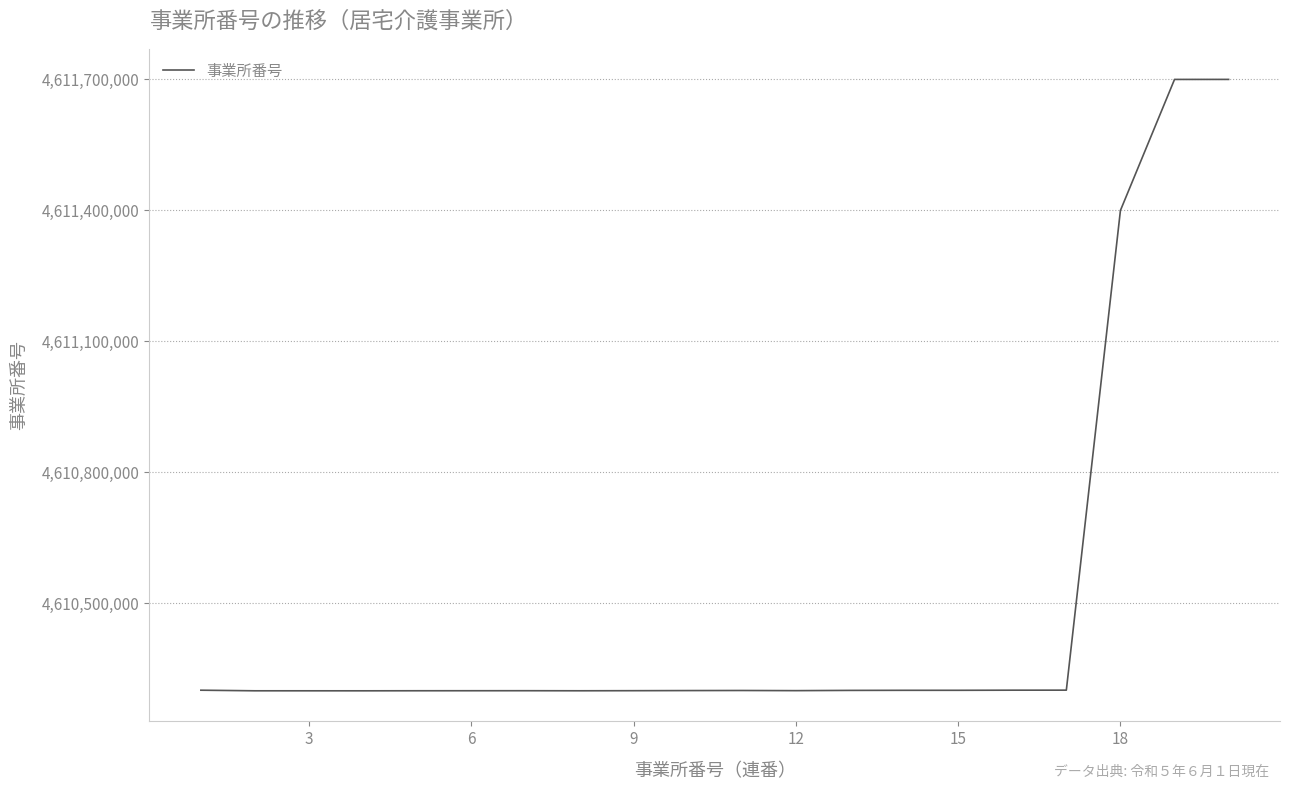

What is the maximum value shown in the chart?

4611700081